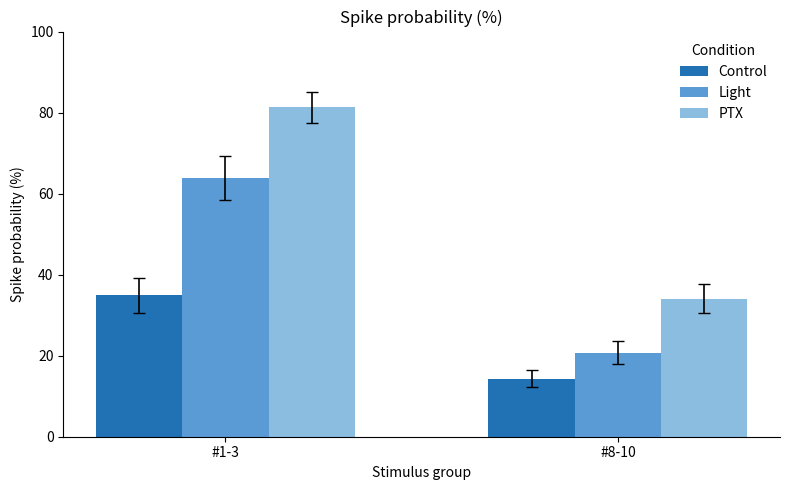

Is it true that Control equals 23.7 at #8-10?

False